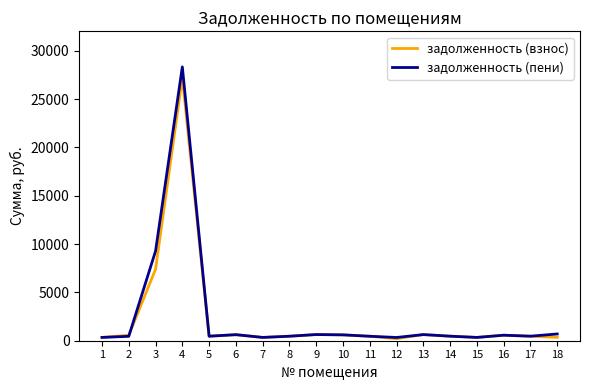

What is the greatest value displayed?

28319.8